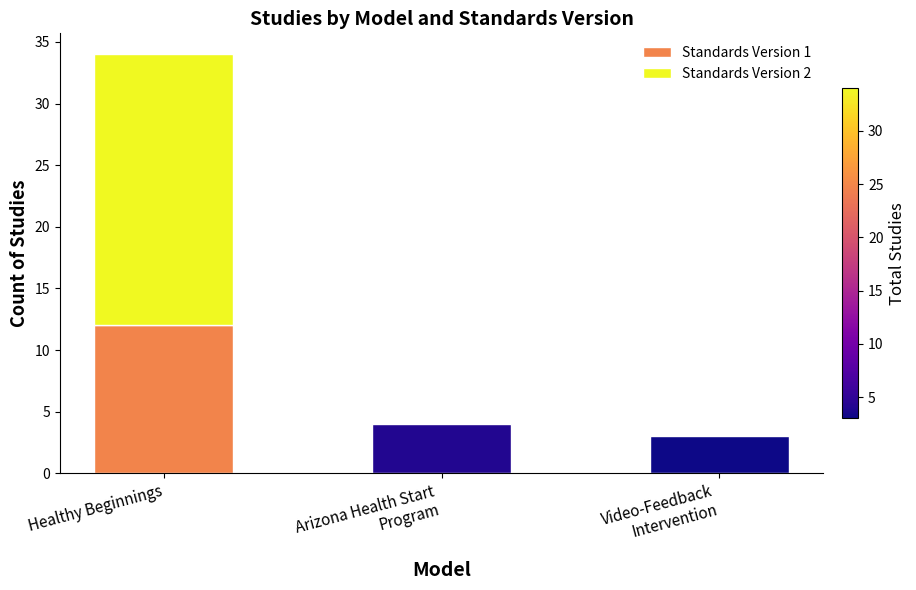

Which series has the widest spread of values?

Standards Version 2